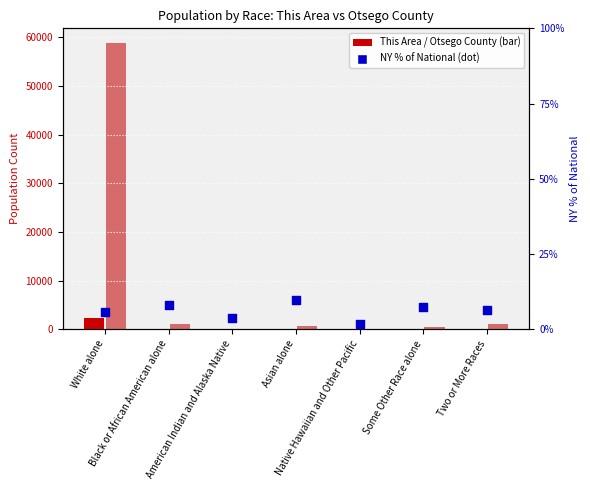

Which series contains the lowest Y value?

This Area